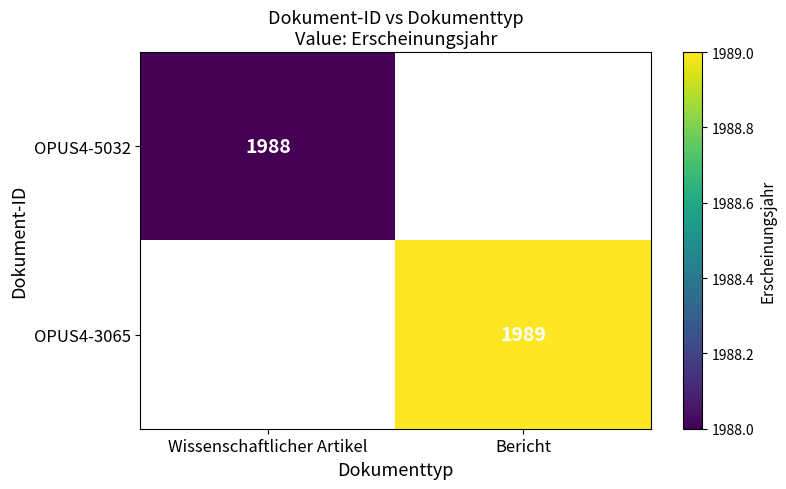

True or false: OPUS4-3065 has a value of 933 at Bericht.

False